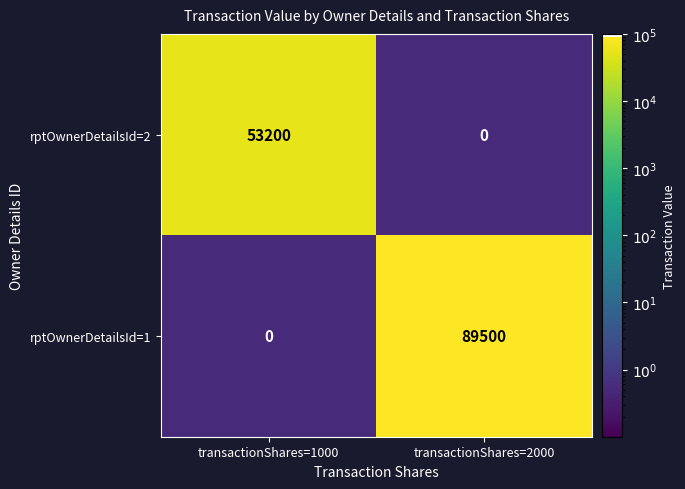

Is it true that rptOwnerDetailsId=2 equals 0 at transactionShares=2000?

True